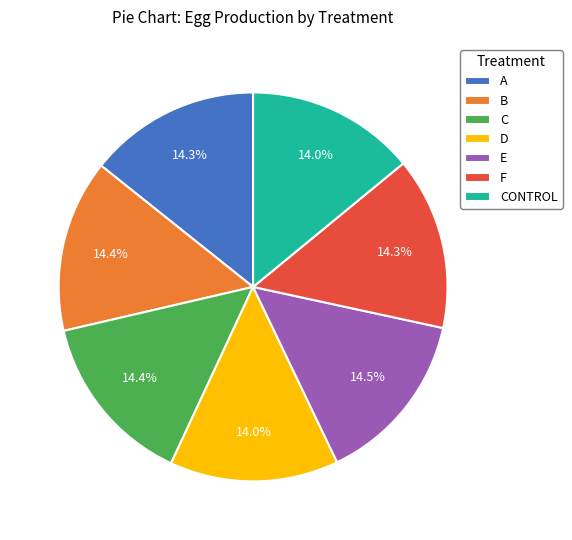

Is there a majority slice in this chart?

No